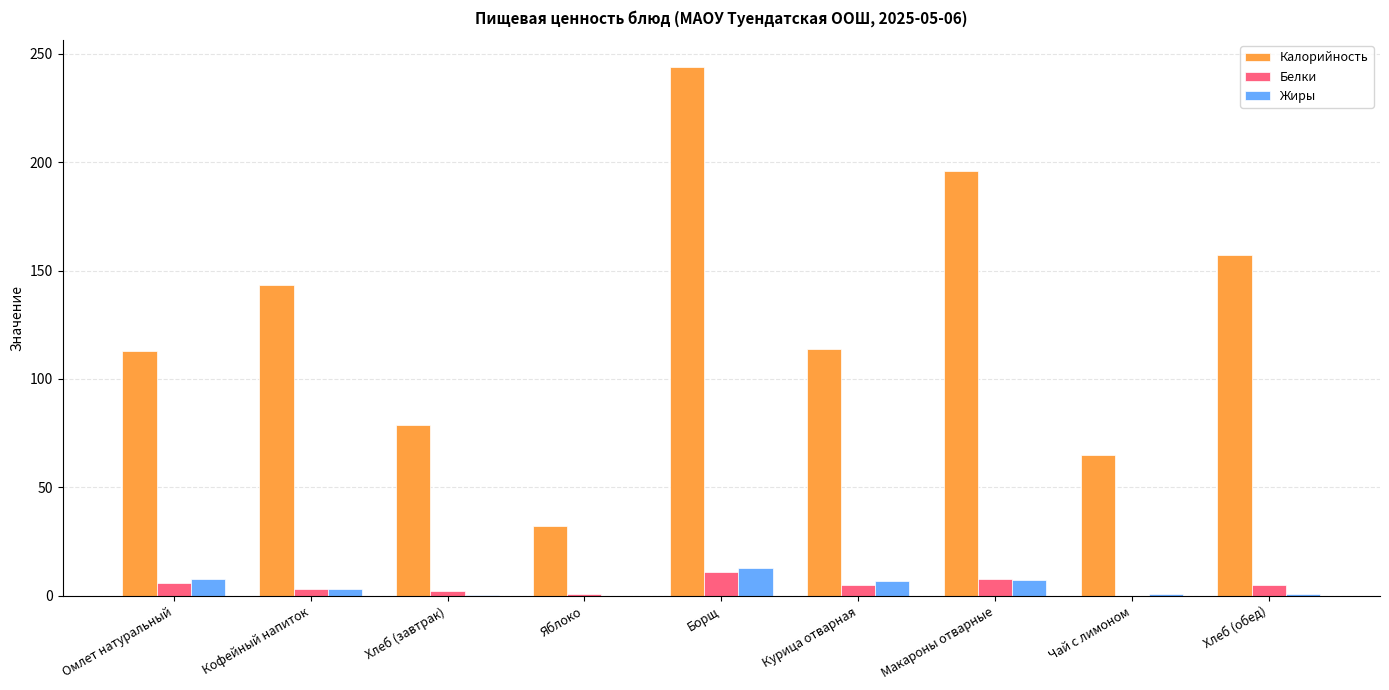

Is it true that Калорийность equals 106.6 at Чай с лимоном?

False